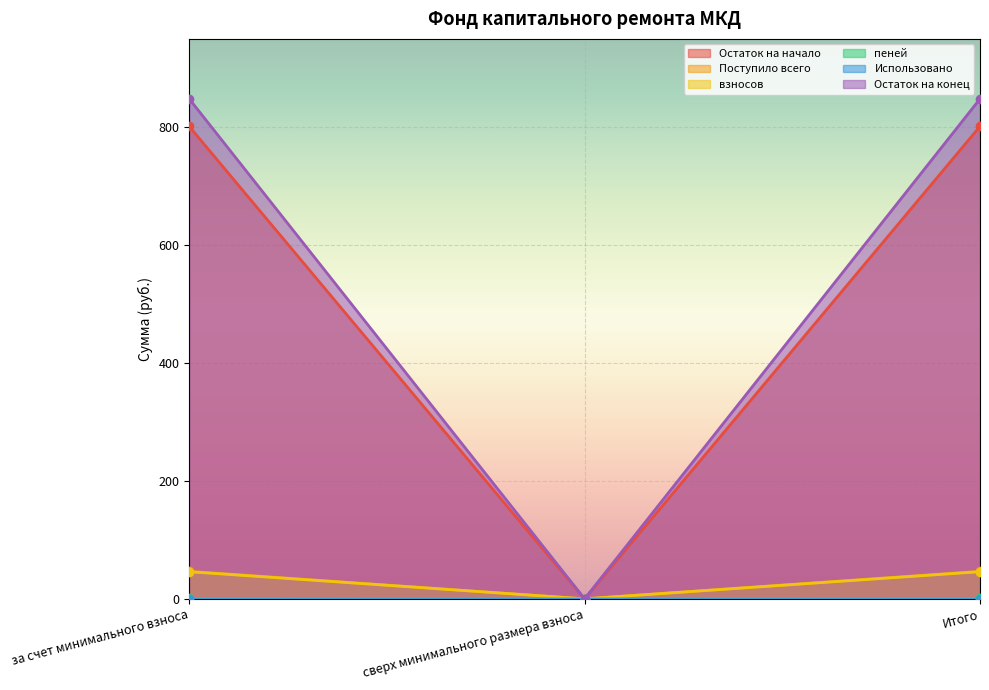

True or false: Поступило всего has a value of 46.7 at Итого.

True